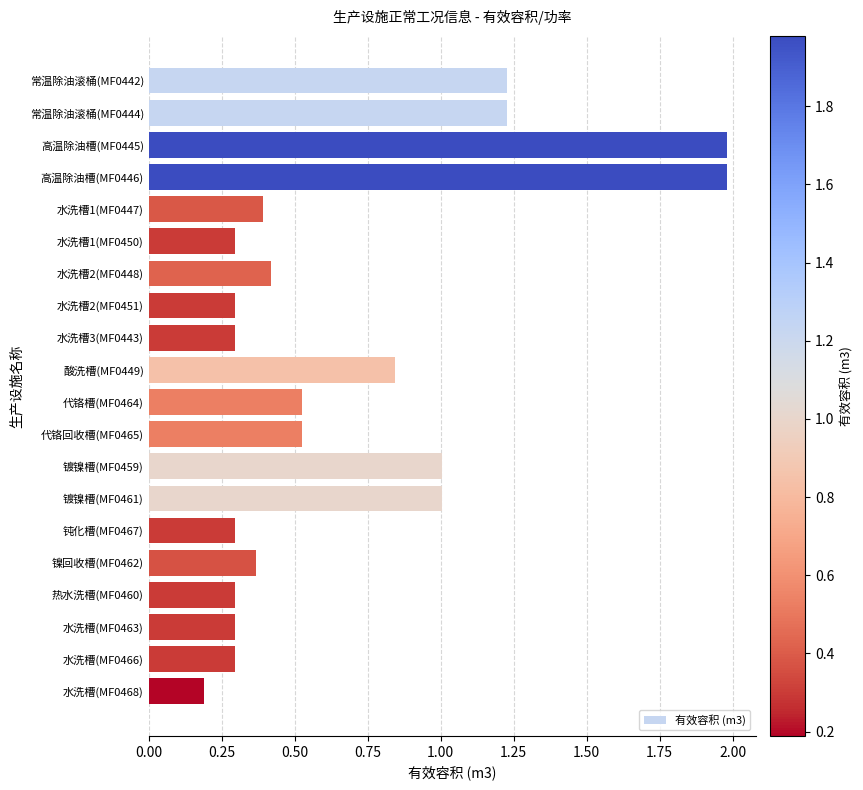

Approximately how many times larger is the value at 钝化槽(MF0467) compared to 镀镍槽(MF0461)?

0.3